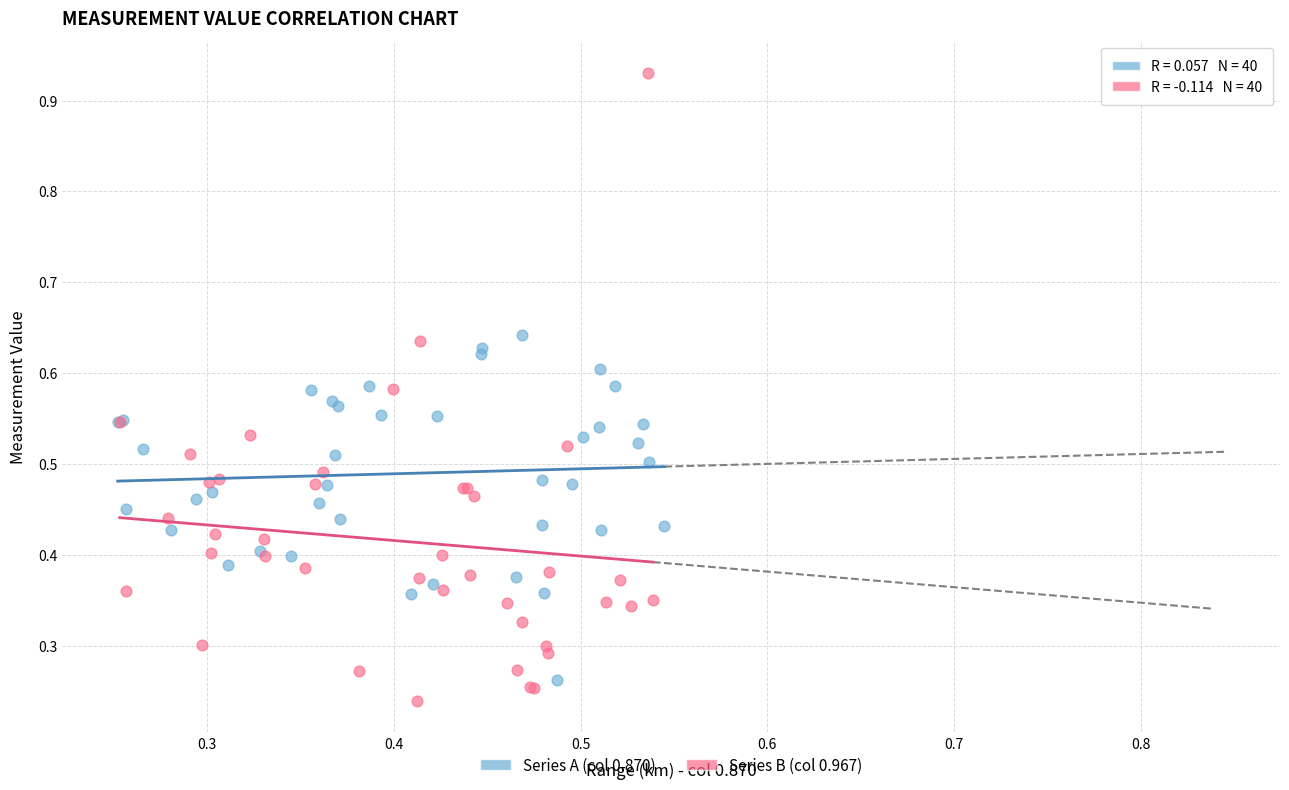

Which series contains the lowest Y value?

Series B (col 0.967)